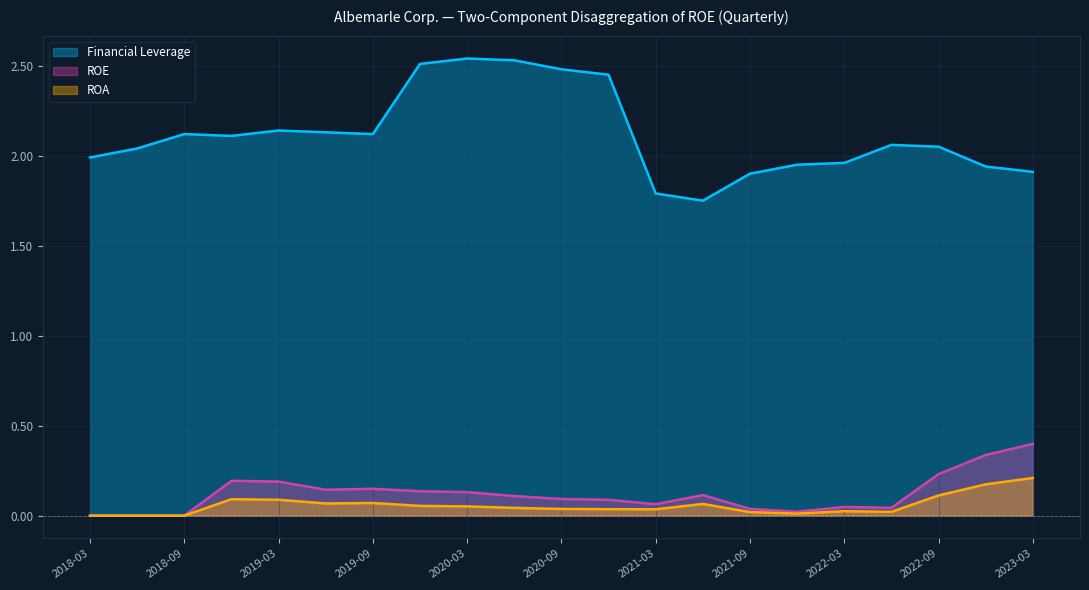

Rank the series at 2019-06-30 from highest to lowest value.

Financial Leverage, ROE, ROA